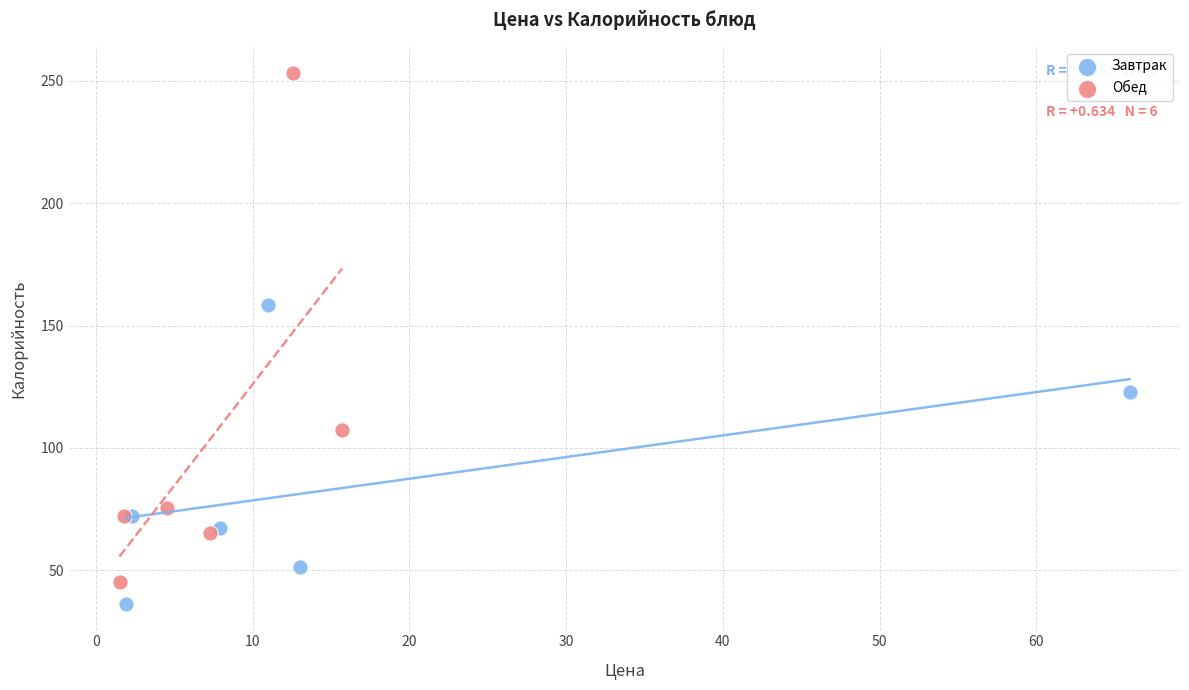

Which series has the widest spread of Y values?

Обед